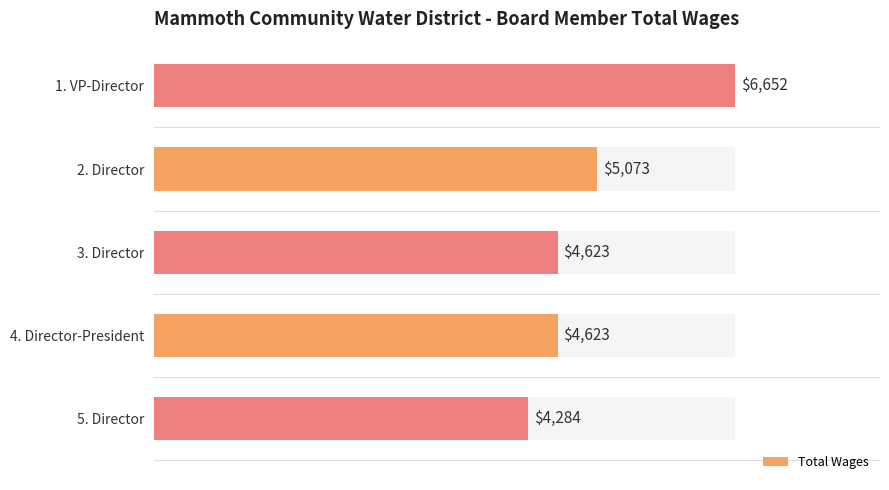

What is the difference between the maximum and minimum values?

2368